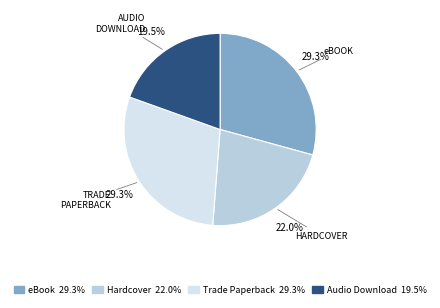

What percentage do Audio Download and Hardcover together represent?

41.5%